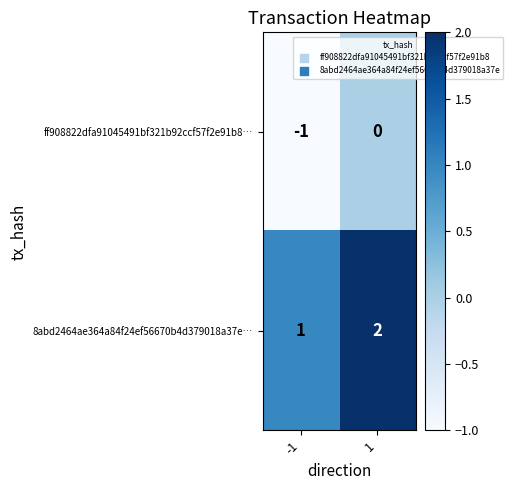

The value of 8abd2464ae364a84f24ef56670b4d379018a37e… at -1 is 2. True or false?

False